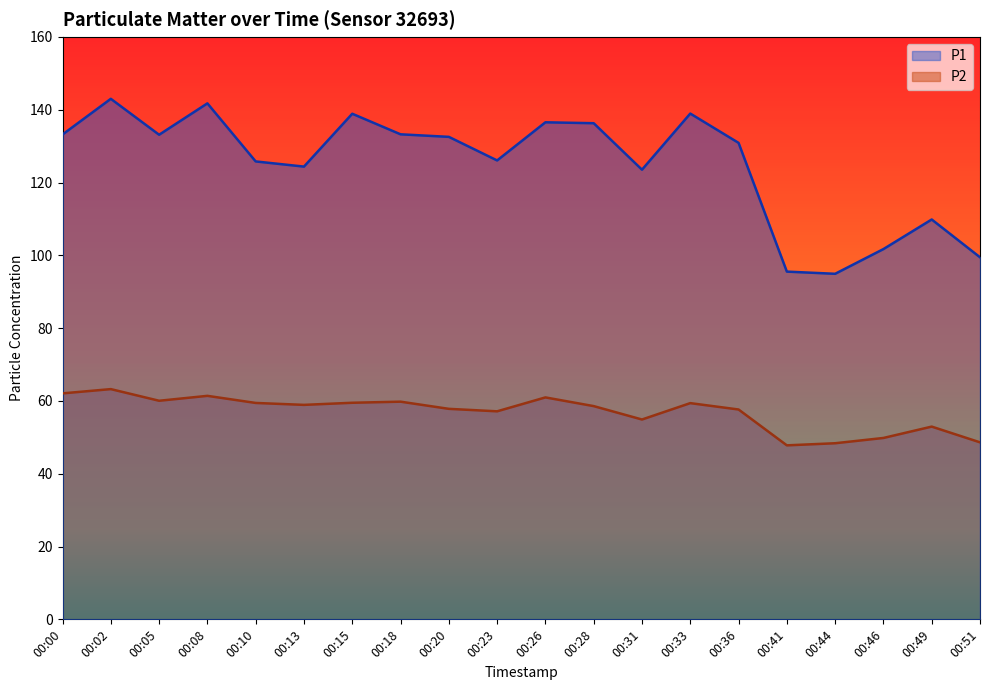

What is the difference between the P1 values at 00:36 and 00:28?

5.4